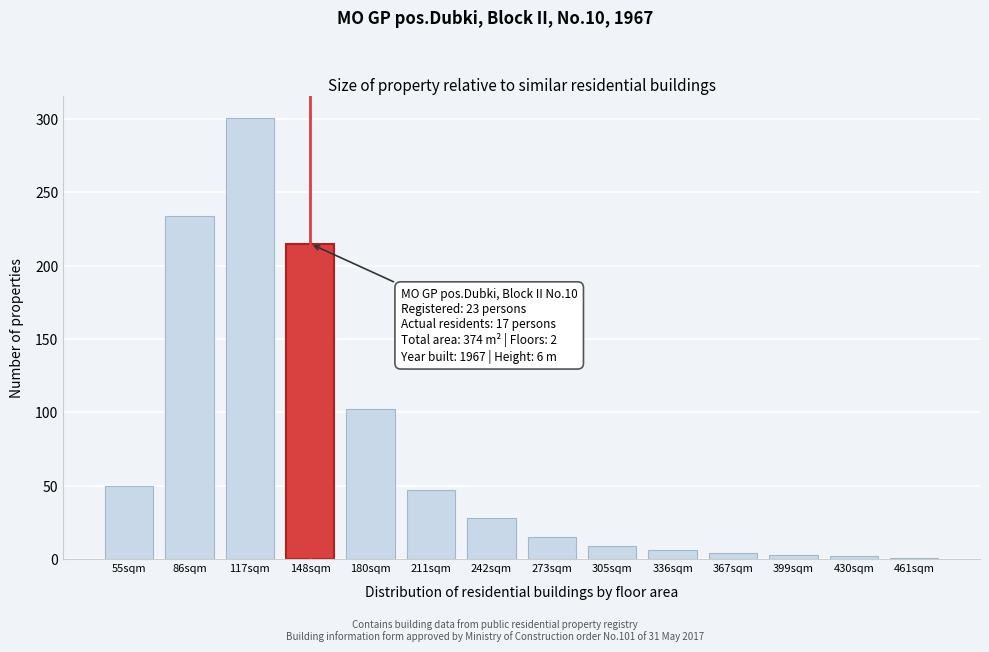

Where is the data nearest to the value 151?

180sqm